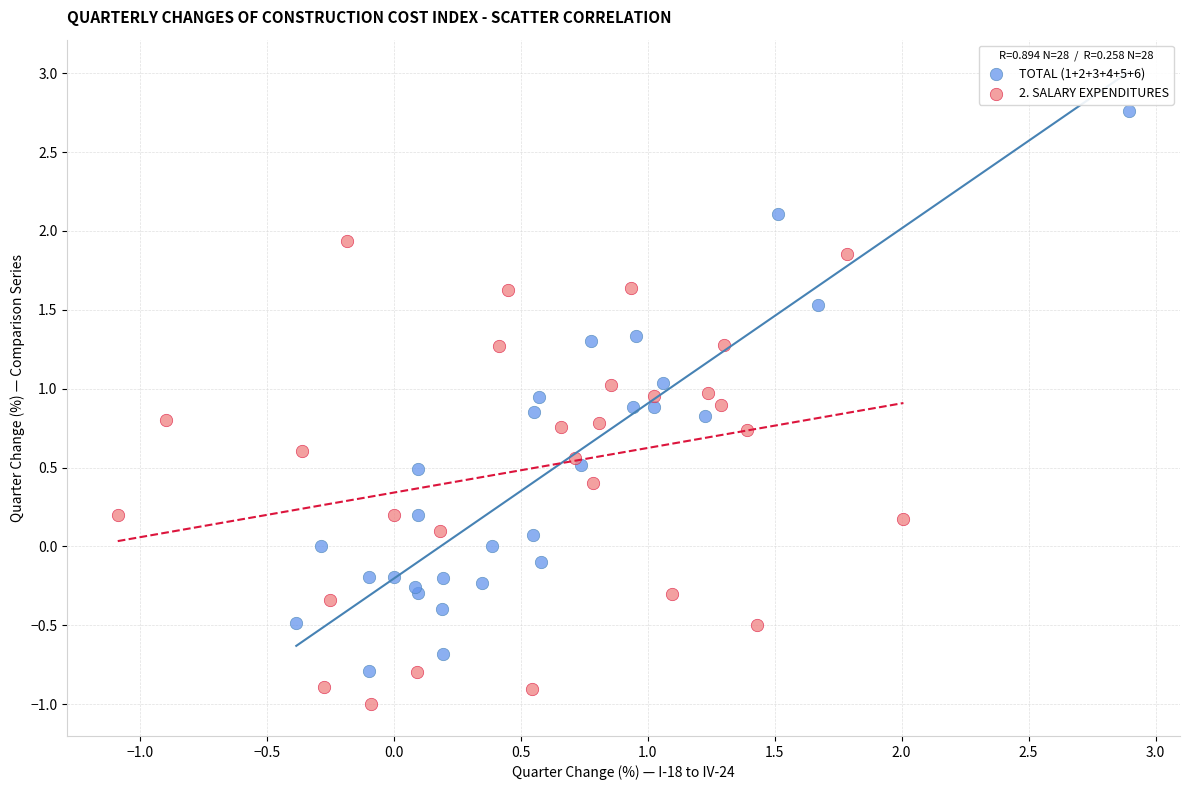

Which series reaches the maximum Y coordinate?

TOTAL (1+2+3+4+5+6)